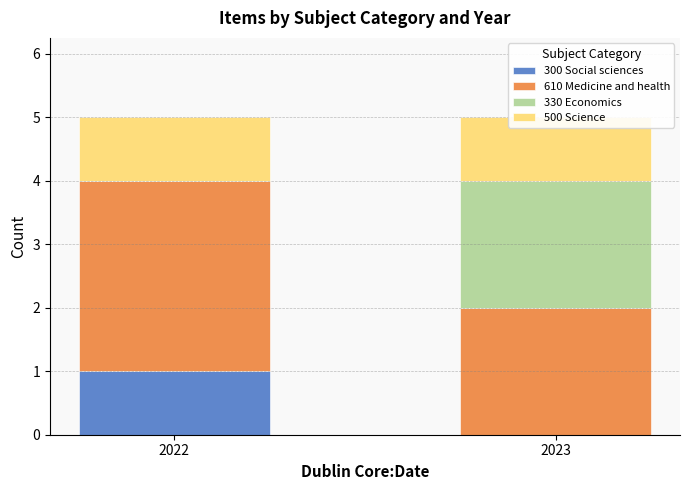

At how many categories does at least one series exceed 2?

1